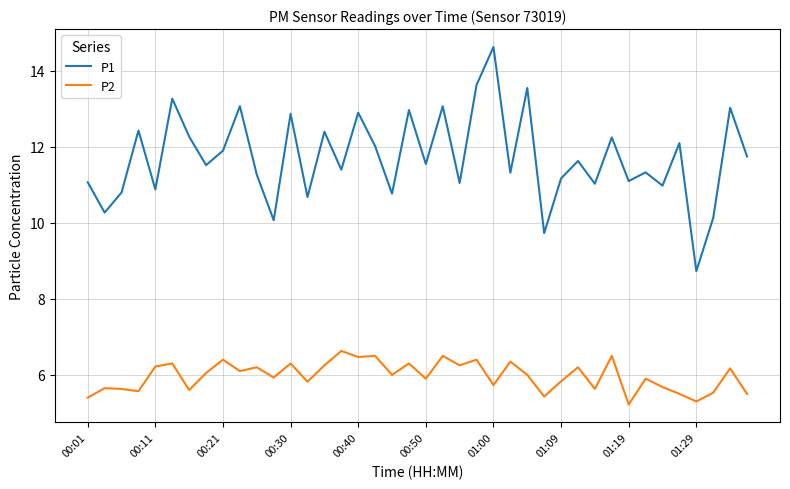

What is the average value of the P1 series?

11.7